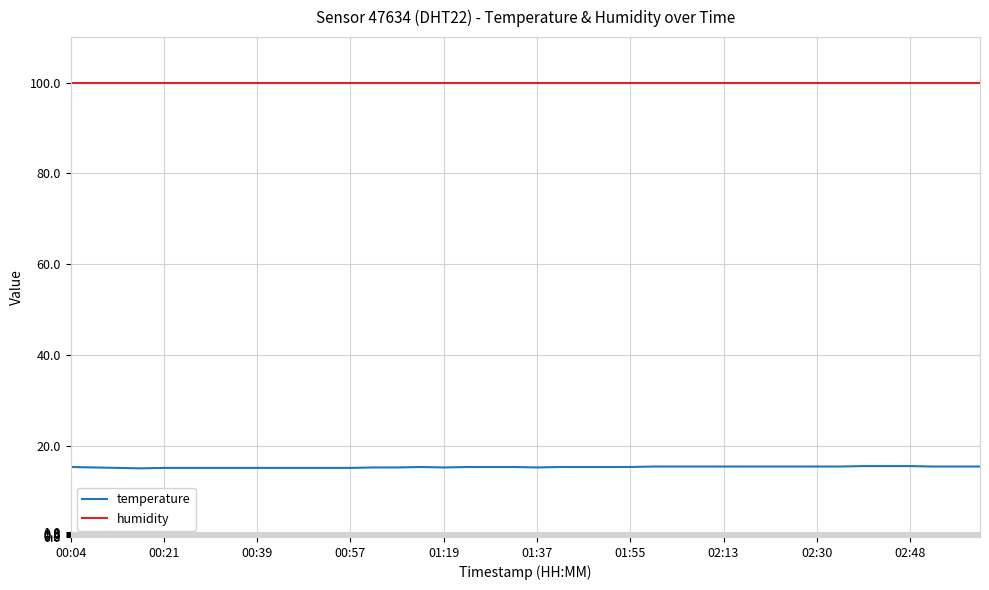

Which series has the largest range (max minus min)?

temperature